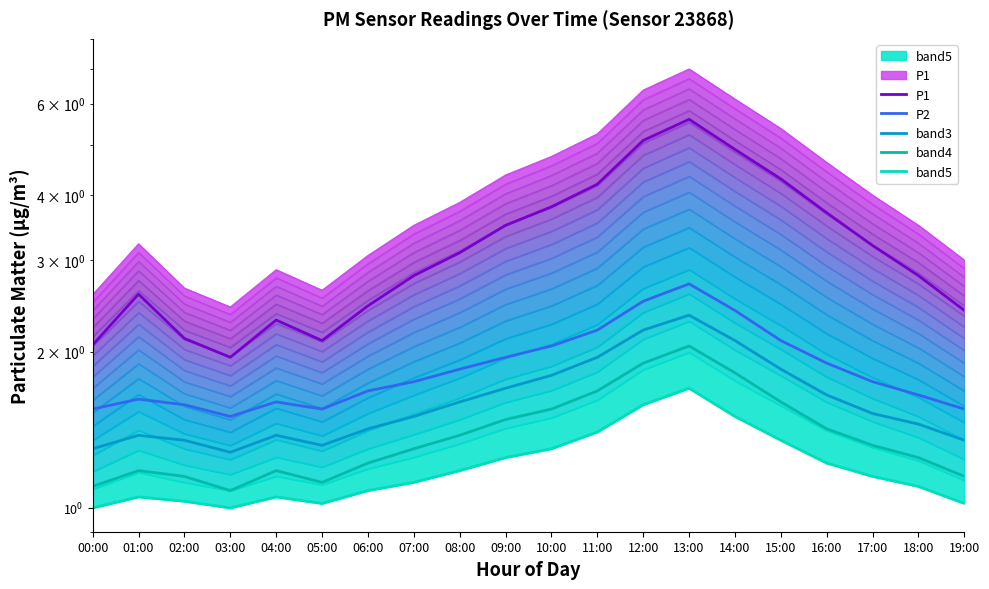

What is the total value across all series at 04:00?

7.5